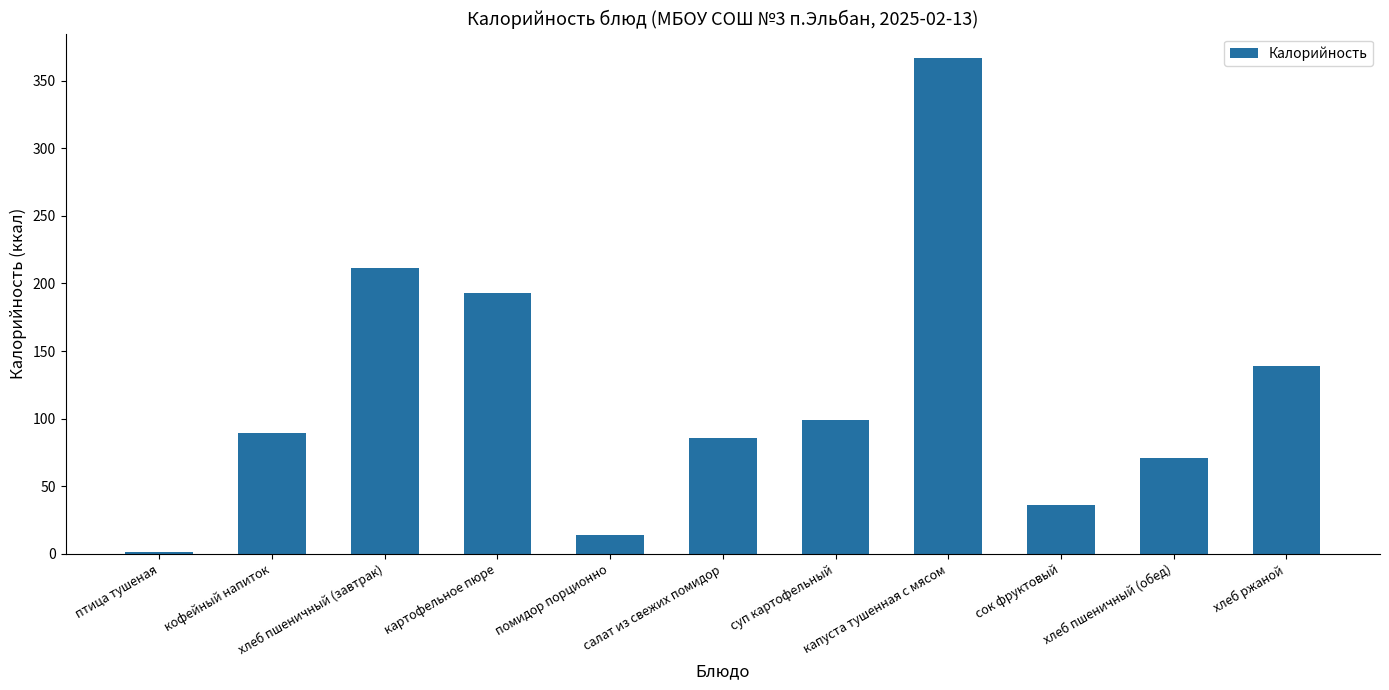

Count the number of data series in this chart.

1